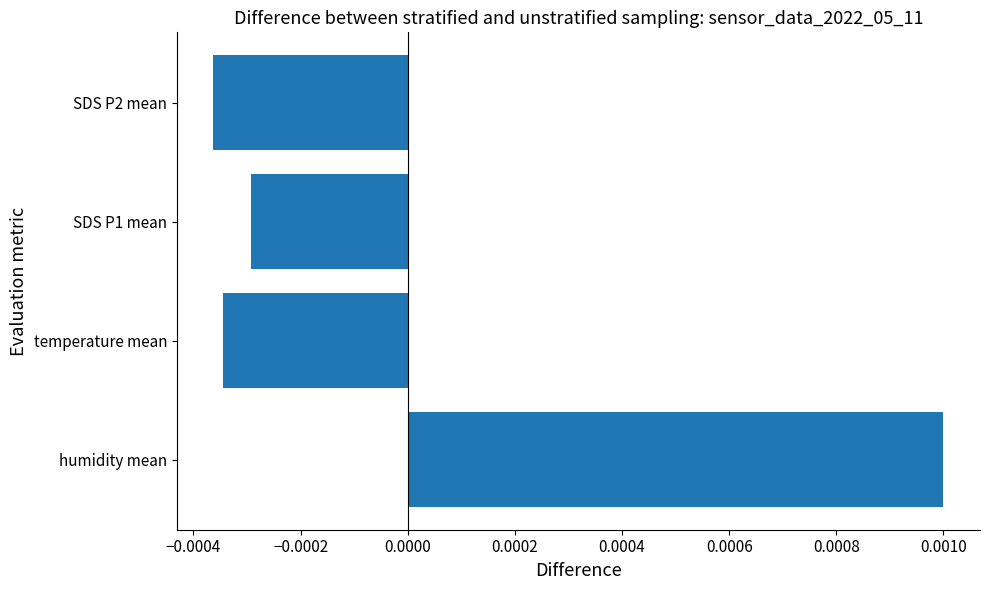

At which category does the chart reach its peak across all series?

humidity mean